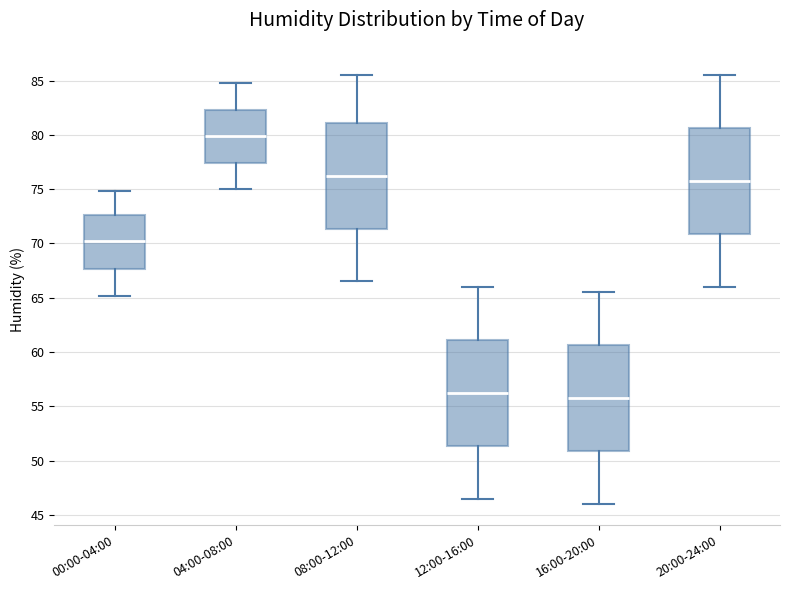

Reading left to right, transcribe this box plot: for each box, give where its median line is, the range the box spans, and where its two whiskers end, as read against the y-axis. The values are not printed on the chart, so give them approximately, as read against the axis.

00:00-04:00: median 70.5, box 67.5 to 72.5, whiskers 65.0 to 75.0
04:00-08:00: median 80.0, box 77.5 to 82.5, whiskers 75.0 to 85.0
08:00-12:00: median 76.5, box 71.5 to 81.0, whiskers 66.5 to 85.5
12:00-16:00: median 56.5, box 51.5 to 61.0, whiskers 46.5 to 66.0
16:00-20:00: median 56.0, box 51.0 to 60.5, whiskers 46.0 to 65.5
20:00-24:00: median 76.0, box 71.0 to 80.5, whiskers 66.0 to 85.5